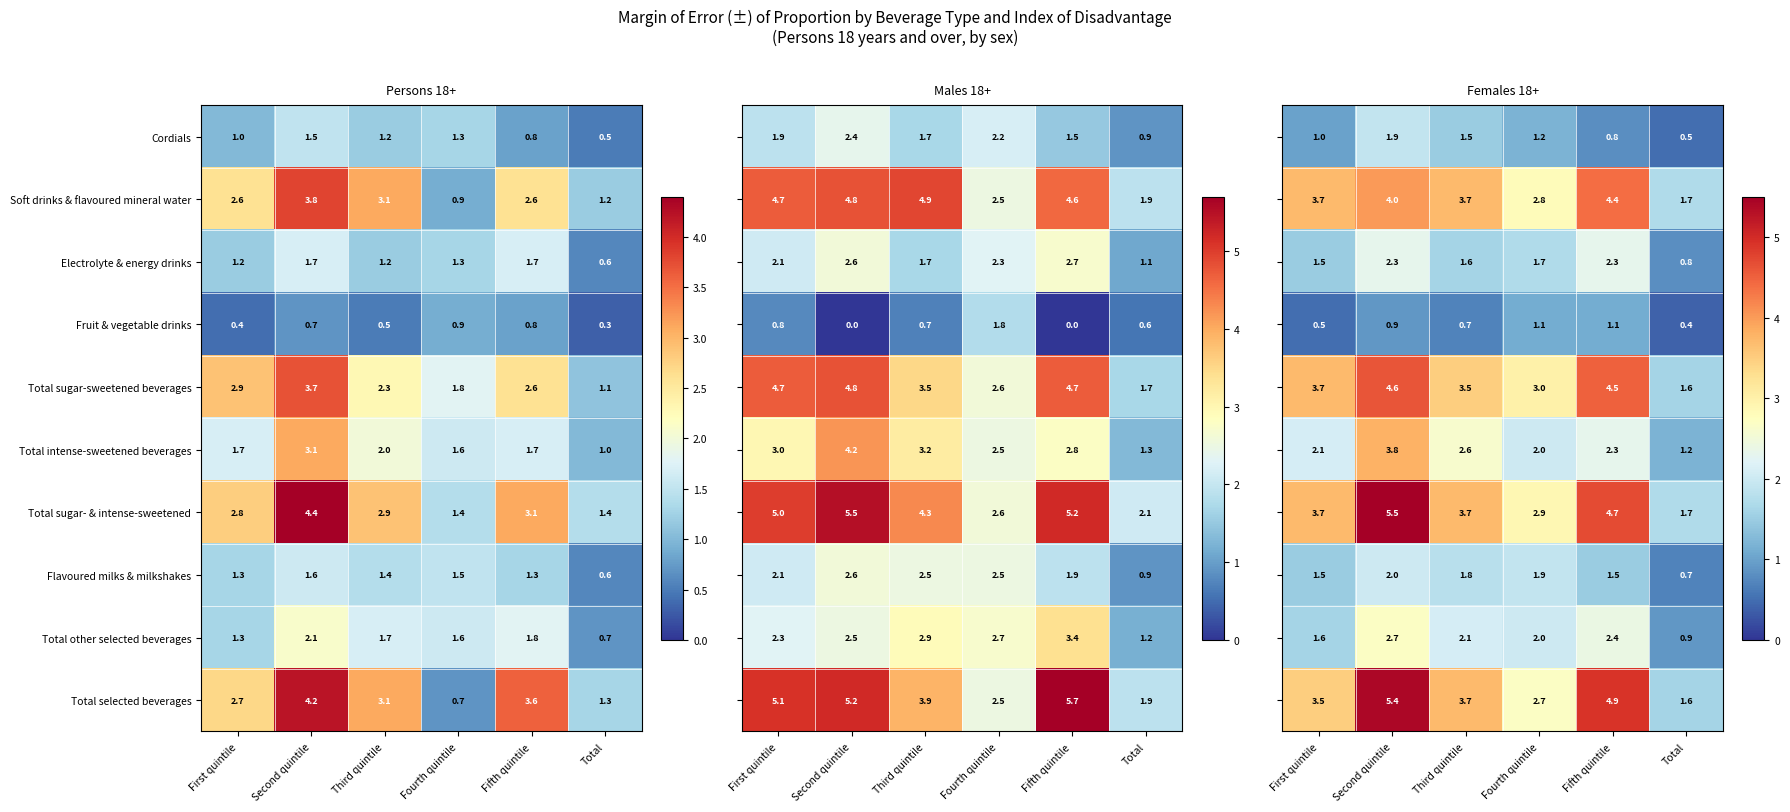

Is the value of Total sugar-sweetened beverages at First quintile greater than the value of Total other selected beverages at Total?

Yes